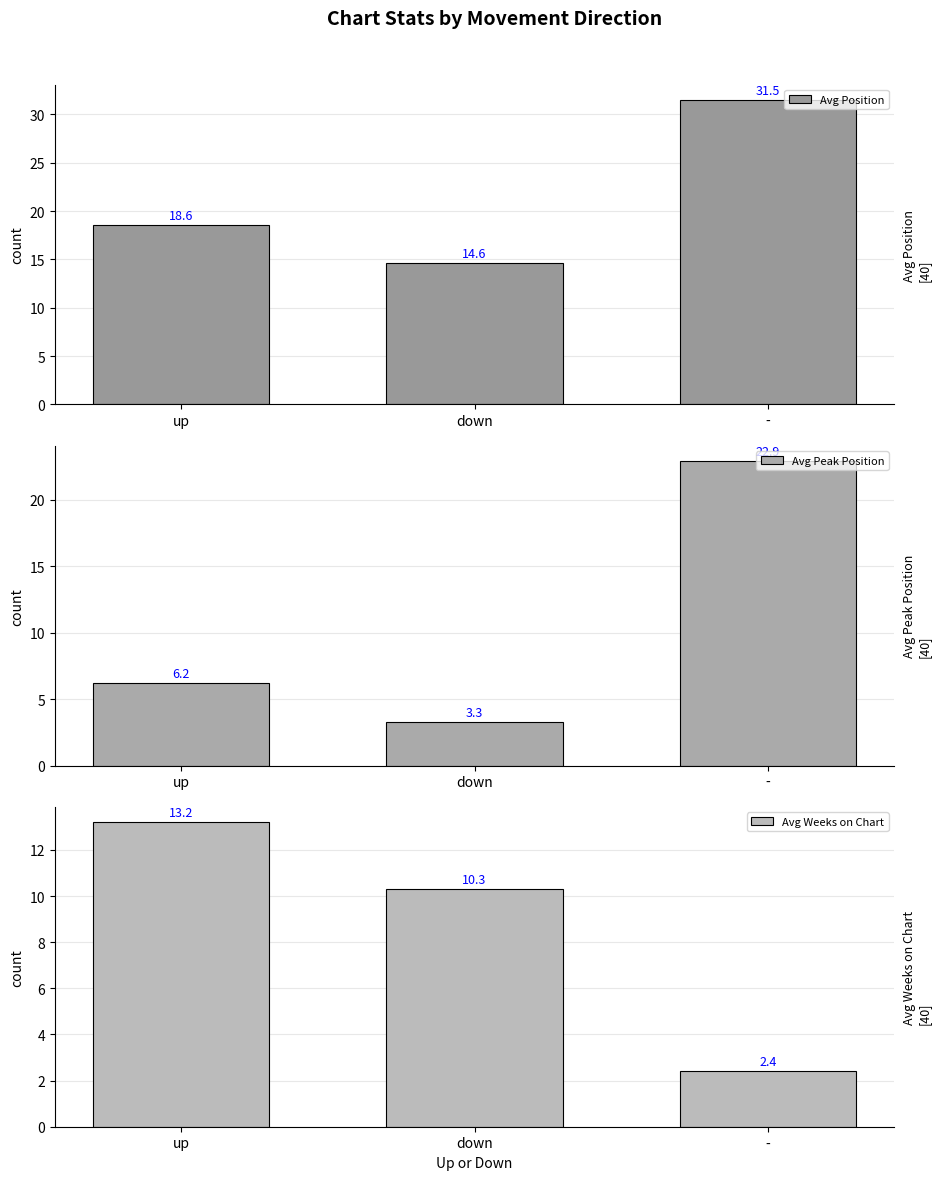

What is the difference between the maximum and minimum values in the Avg Weeks on Chart series?

10.8